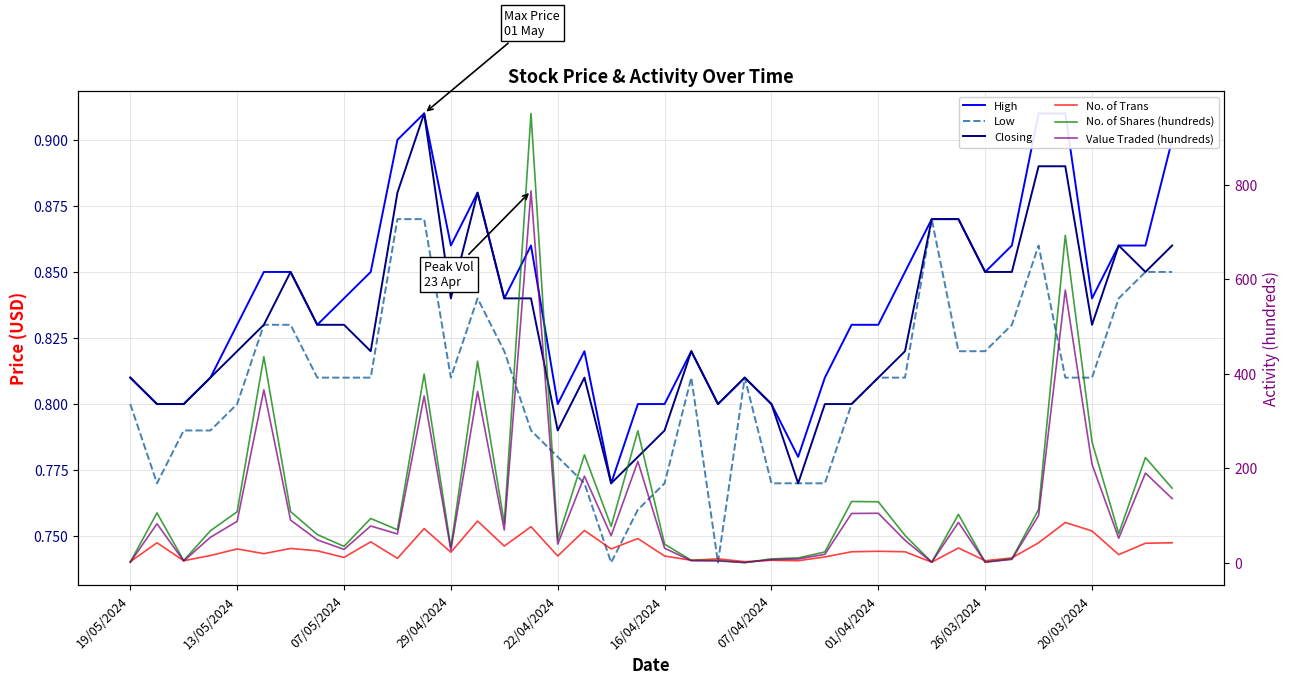

True or false: No. of Trans has more than 0 interior local peaks.

True